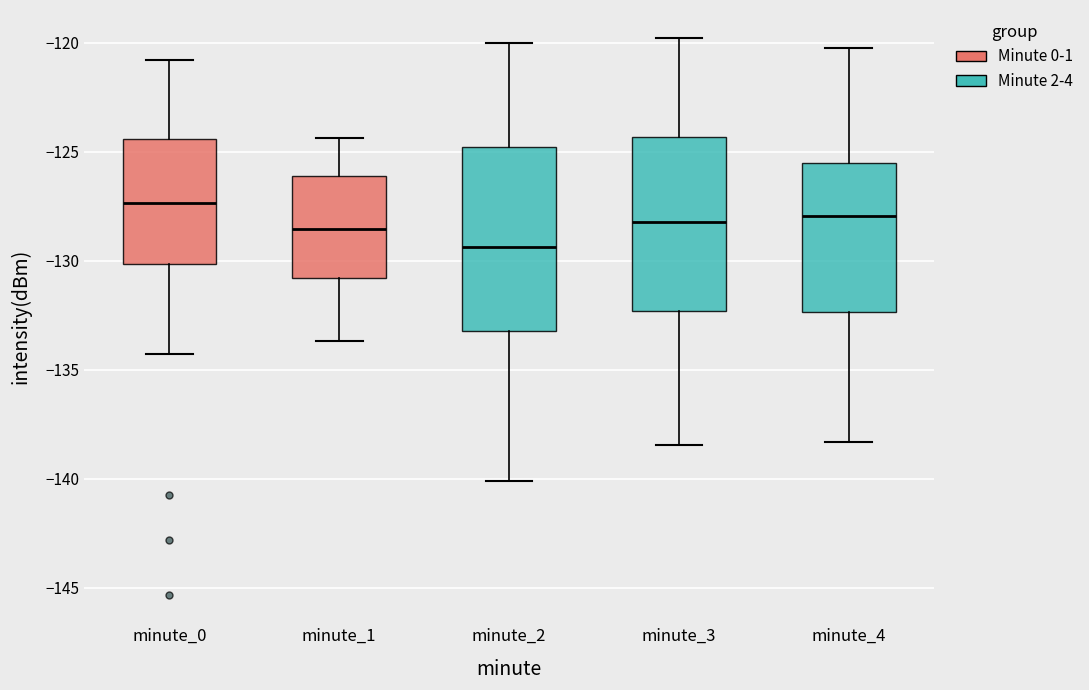

Where does the upper whisker of the box for minute_1 end on the y-axis? The values are not printed on the chart, so give them approximately, as read against the axis.

-124.5